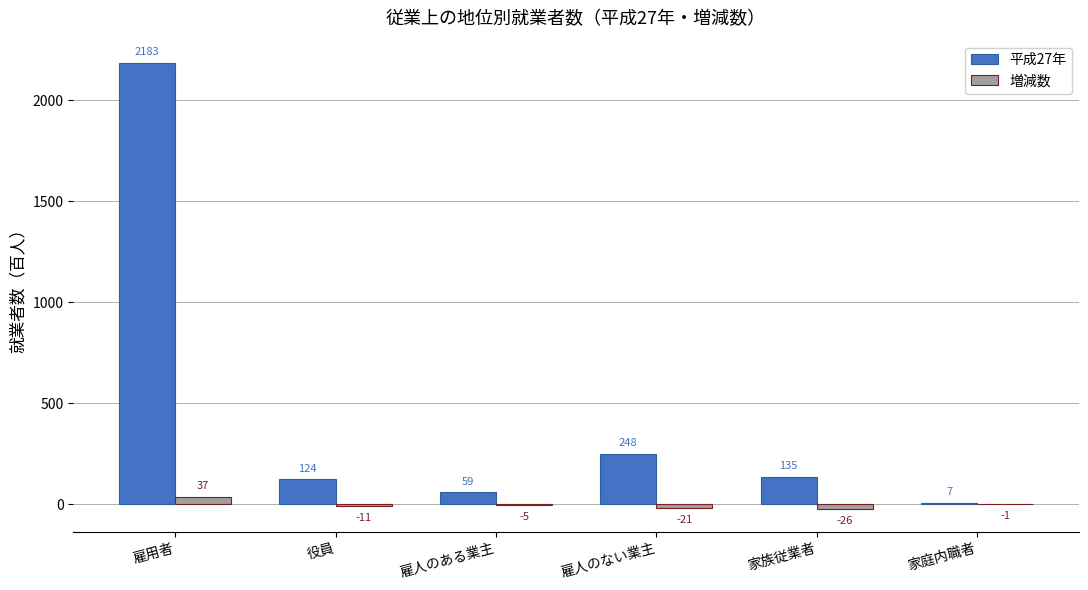

At which category is the sum across all series the highest?

雇用者